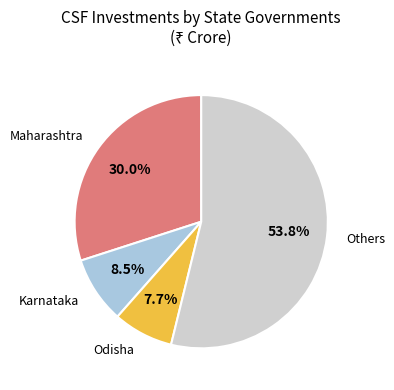

Is there a majority slice in this chart?

Yes